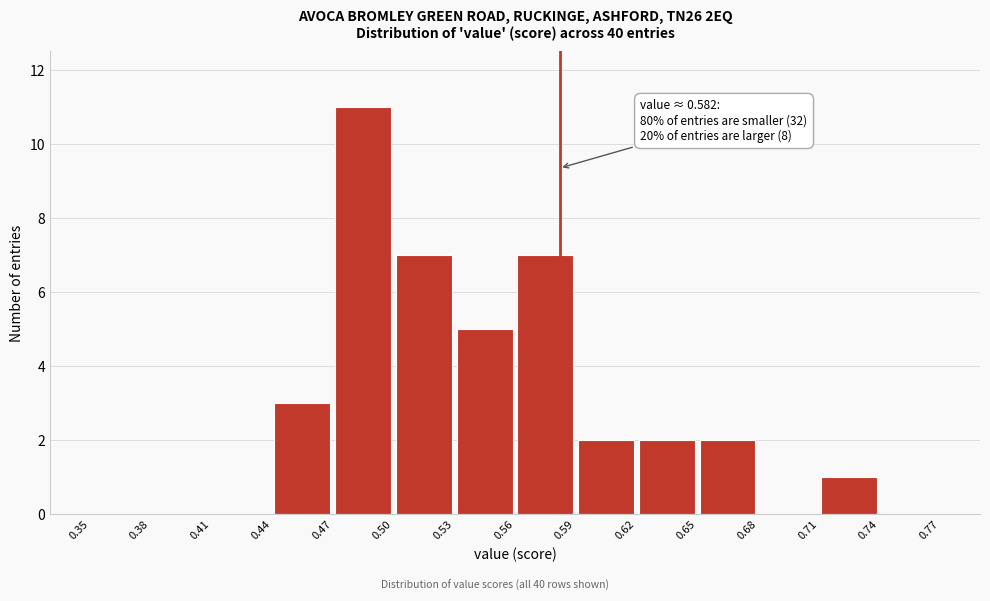

Over which range of the x-axis is the bar tallest?

0.47 to 0.50